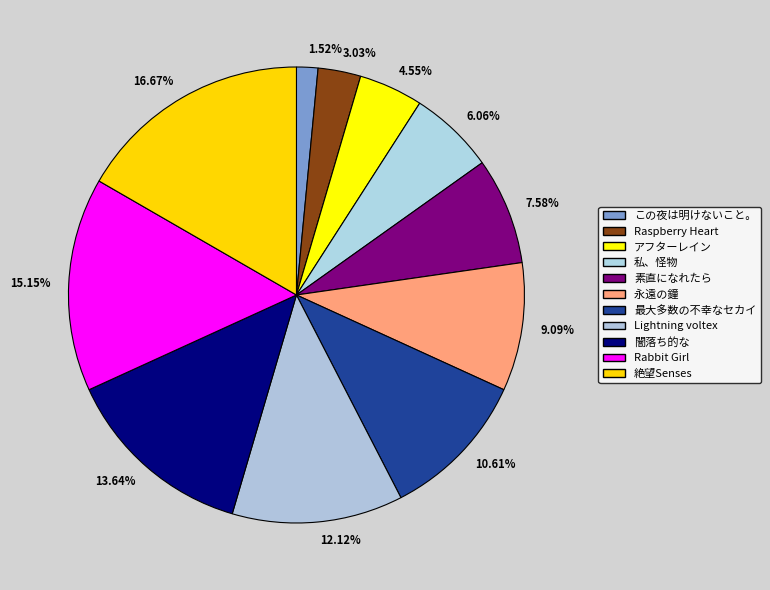

Is there any slice that represents more than half of the pie?

No